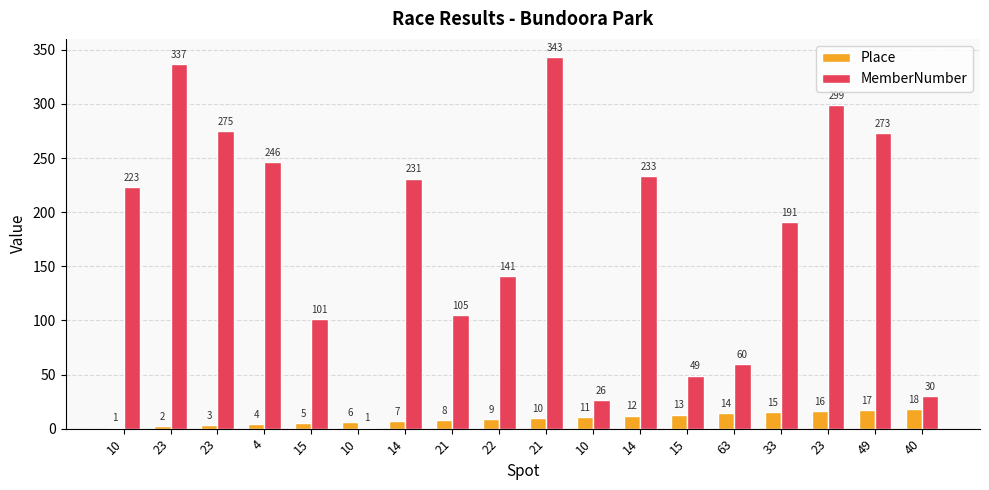

The value of MemberNumber at 23 is 275. True or false?

True